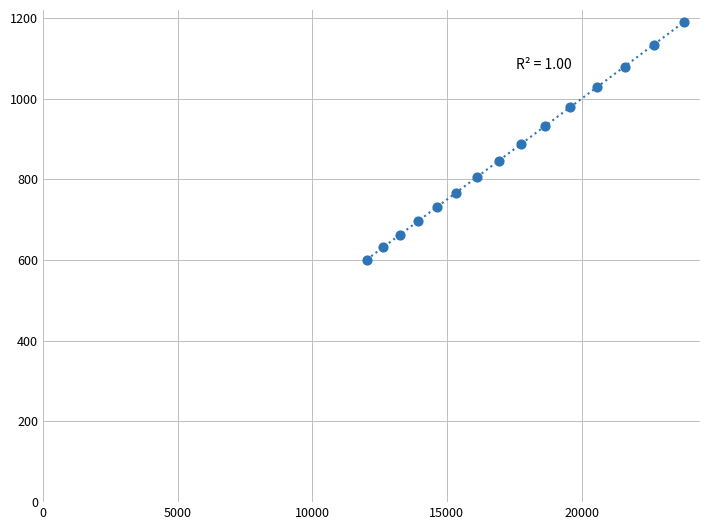

What is the range of X values (max minus min)?

11784.1